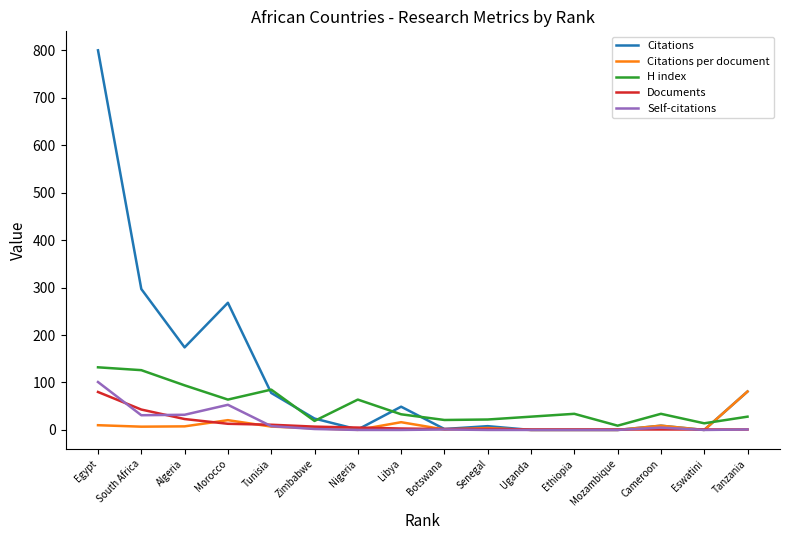

The value of Citations per document at Tanzania is 81.0. True or false?

True